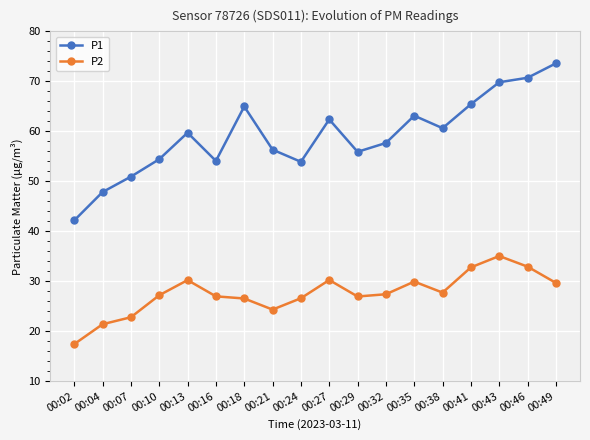

What is the difference between the P2 values at 00:49 and 00:16?

2.7